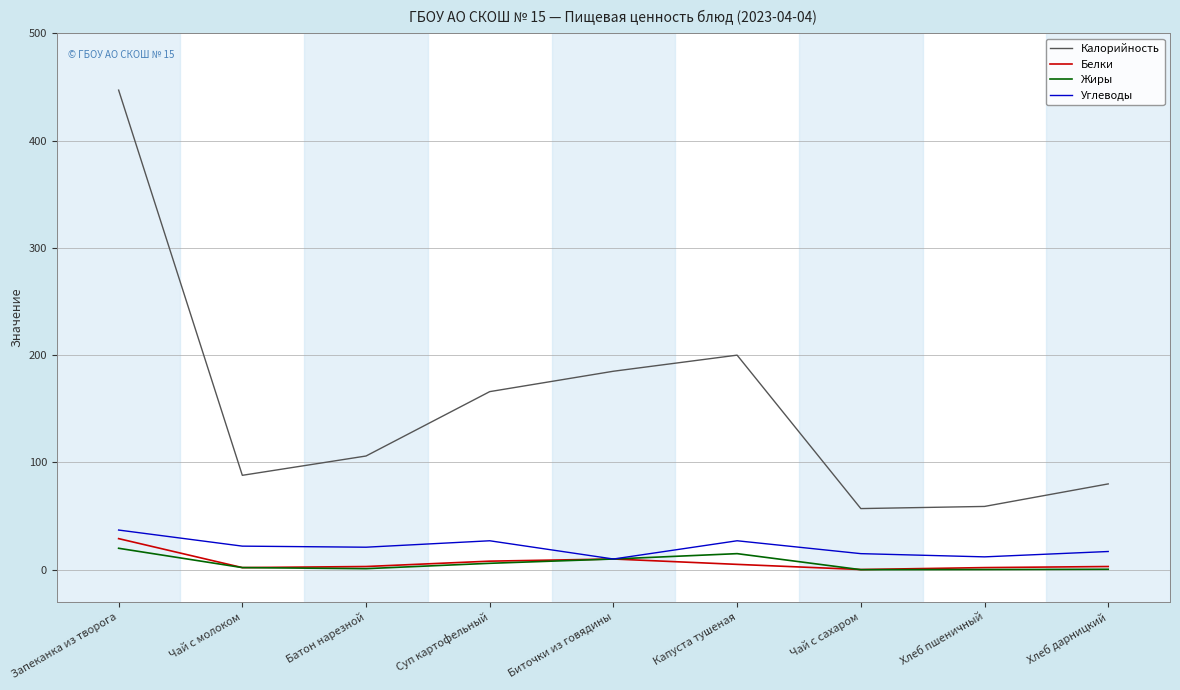

At which label is Калорийность closest to 252?

Капуста тушеная